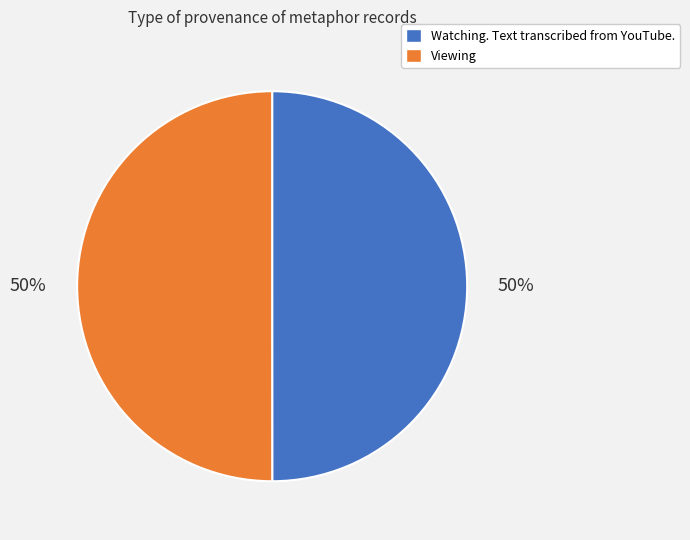

Combined, do Watching. Text transcribed from YouTube. and Viewing account for over 50%?

Yes